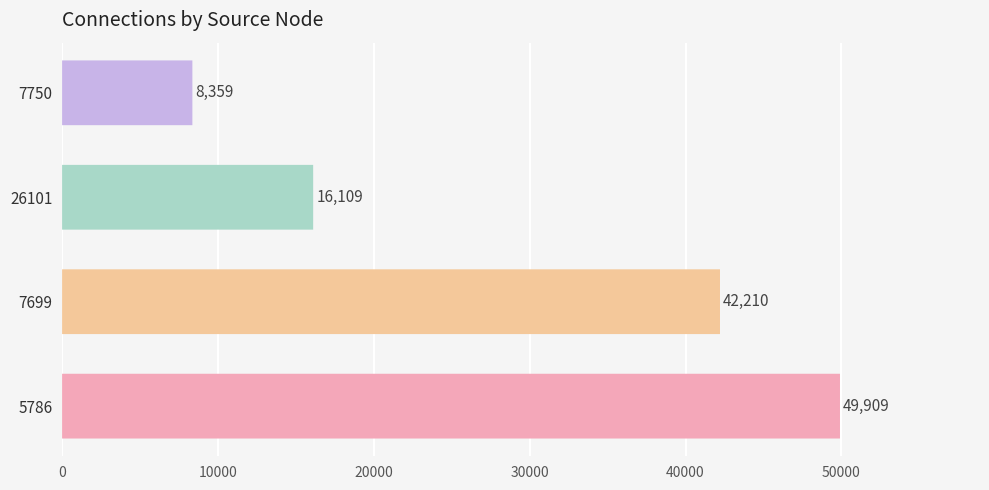

How many values are between 16109 and 49909?

3